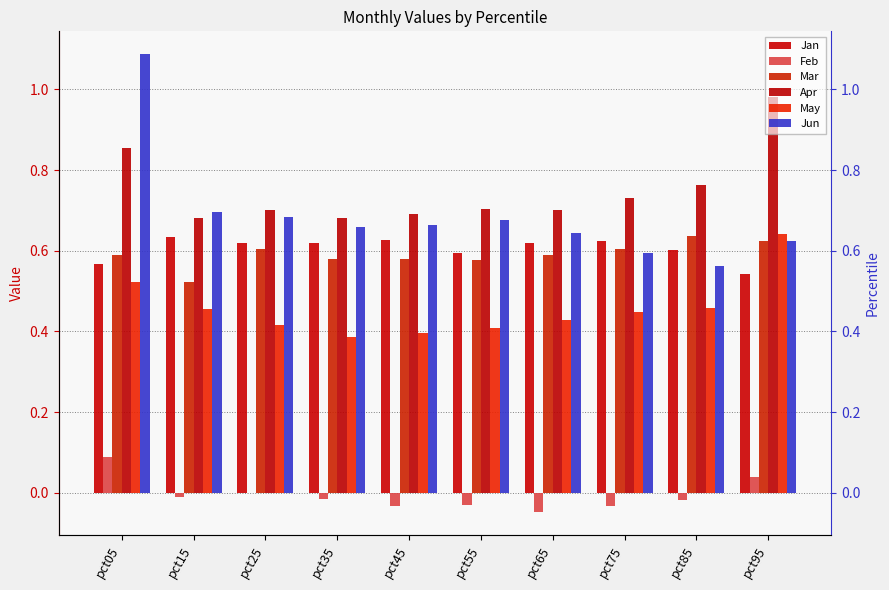

Is it true that May equals 0.5 at pct85?

True